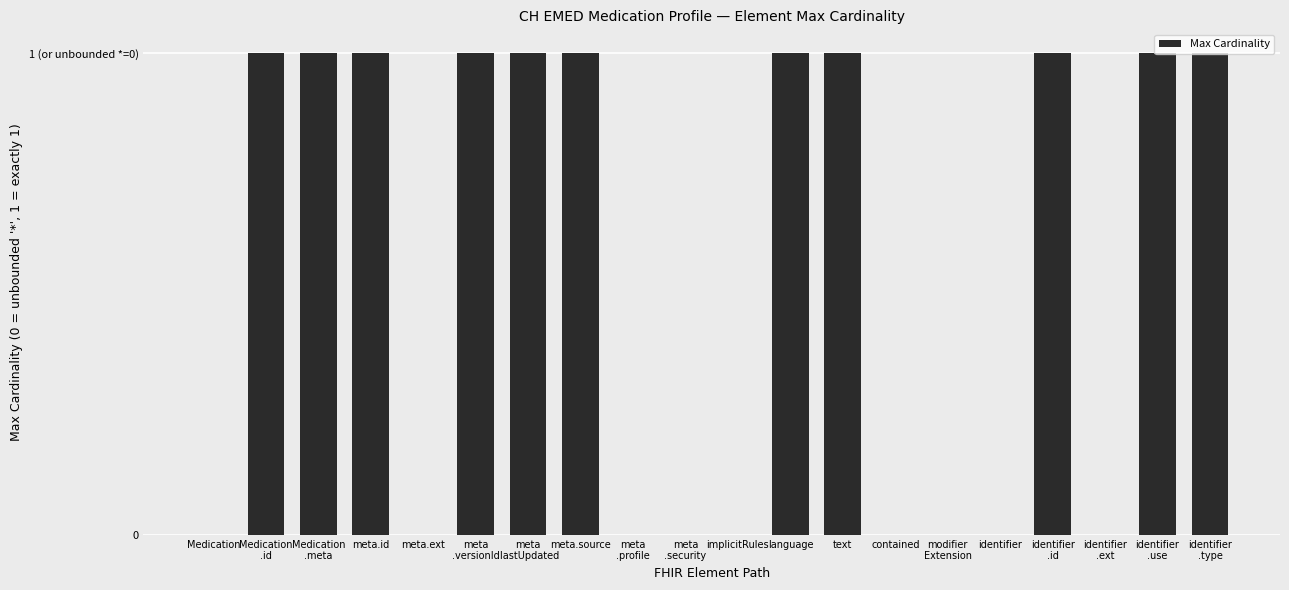

The value at Medication
.meta is 1. True or false?

True